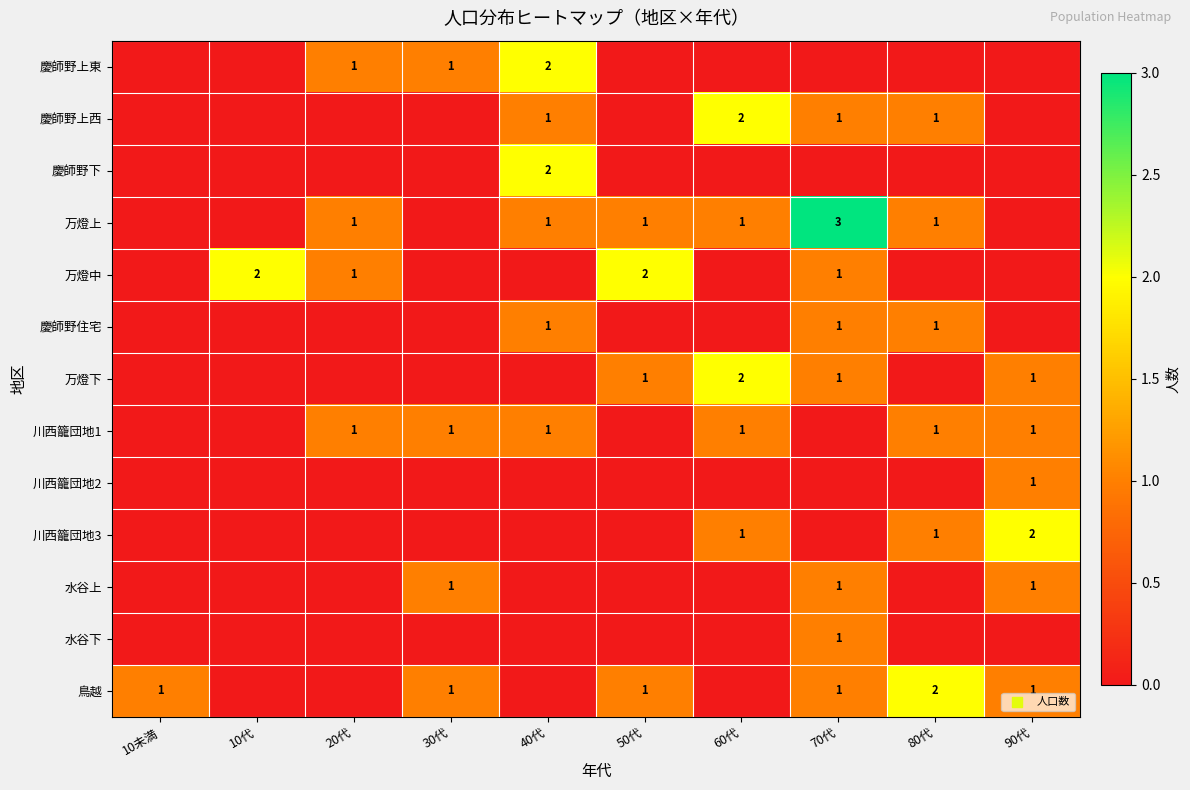

The 万燈中 series shows 0 at 70代. True or false?

False